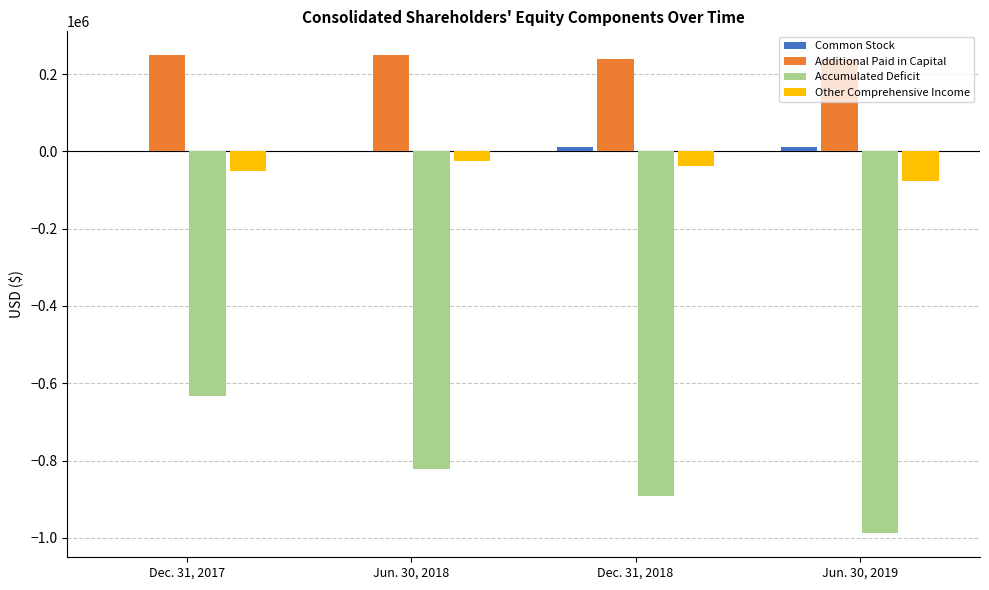

Count the Common Stock values in the range 1010 to 12010.

4